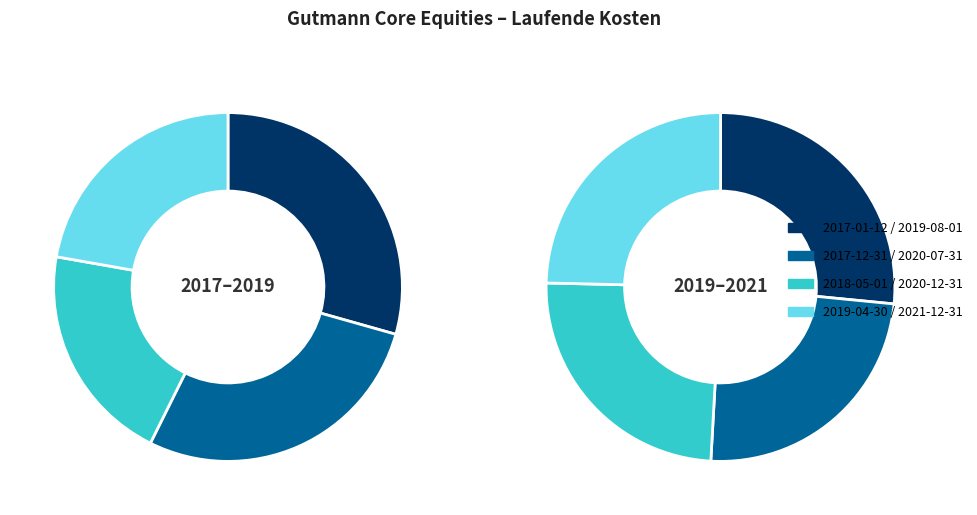

How many slices are in this pie chart?

8